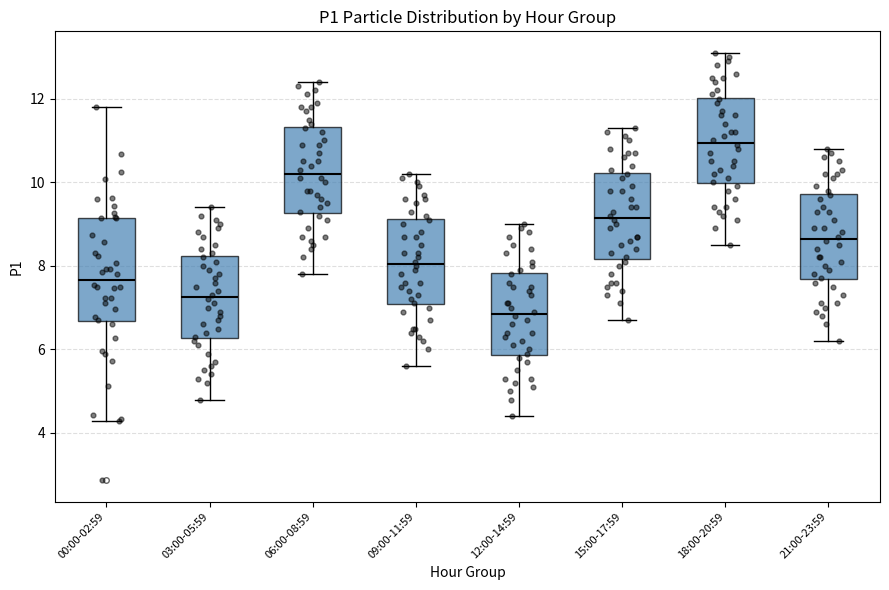

Reading left to right, transcribe this box plot: for each box, give where its median line is, the range the box spans, and where its two whiskers end, as read against the y-axis. The values are not printed on the chart, so give them approximately, as read against the axis.

00:00-02:59: median 7.6, box 6.6 to 9.2, whiskers 4.2 to 11.8
03:00-05:59: median 7.2, box 6.2 to 8.2, whiskers 4.8 to 9.4
06:00-08:59: median 10.2, box 9.2 to 11.4, whiskers 7.8 to 12.4
09:00-11:59: median 8.0, box 7.0 to 9.2, whiskers 5.6 to 10.2
12:00-14:59: median 6.8, box 5.8 to 7.8, whiskers 4.4 to 9.0
15:00-17:59: median 9.2, box 8.2 to 10.2, whiskers 6.8 to 11.4
18:00-20:59: median 11.0, box 10.0 to 12.0, whiskers 8.6 to 13.2
21:00-23:59: median 8.6, box 7.6 to 9.8, whiskers 6.2 to 10.8